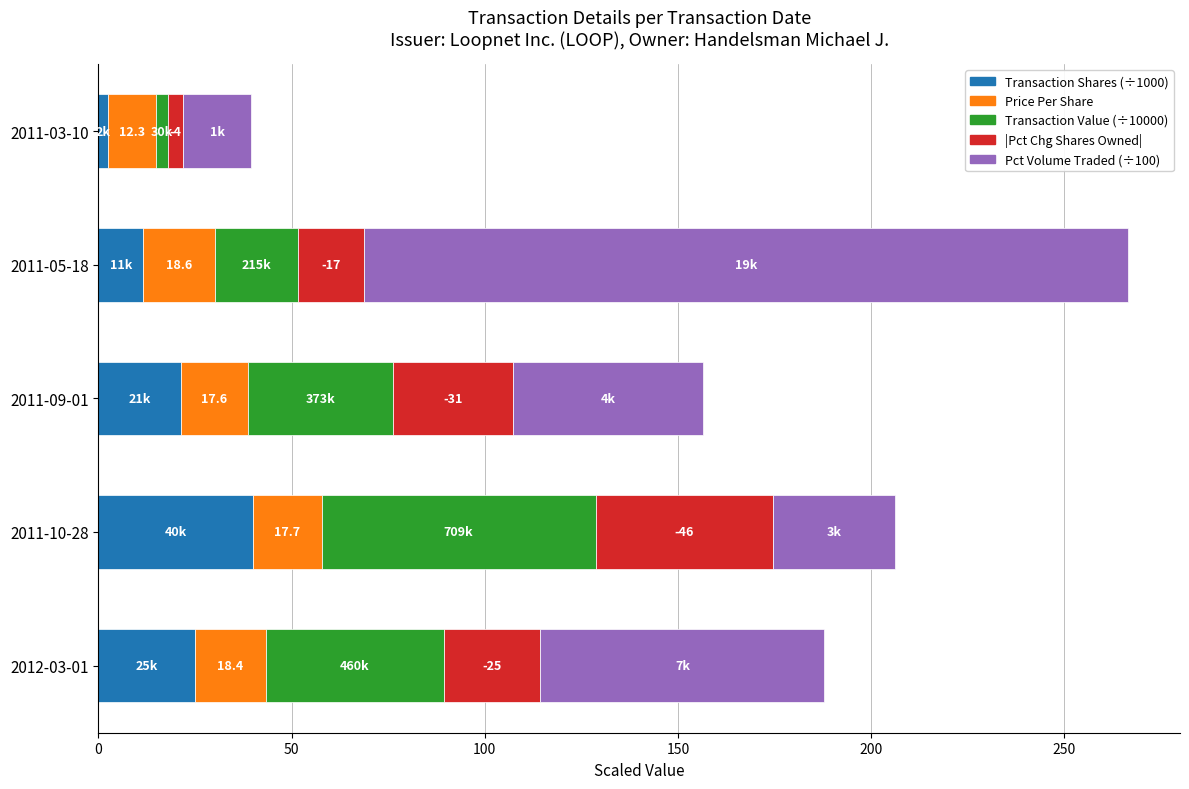

What is the total value across all series at 2012-03-01?

187.9